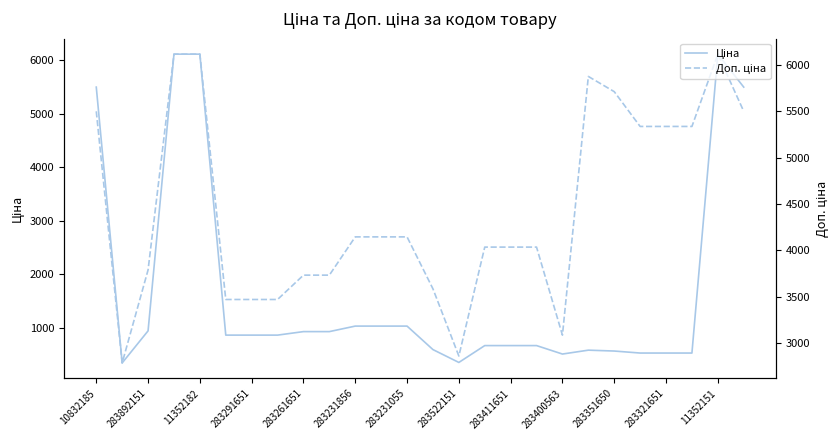

True or false: Доп. ціна and Ціна intersect in this chart.

False